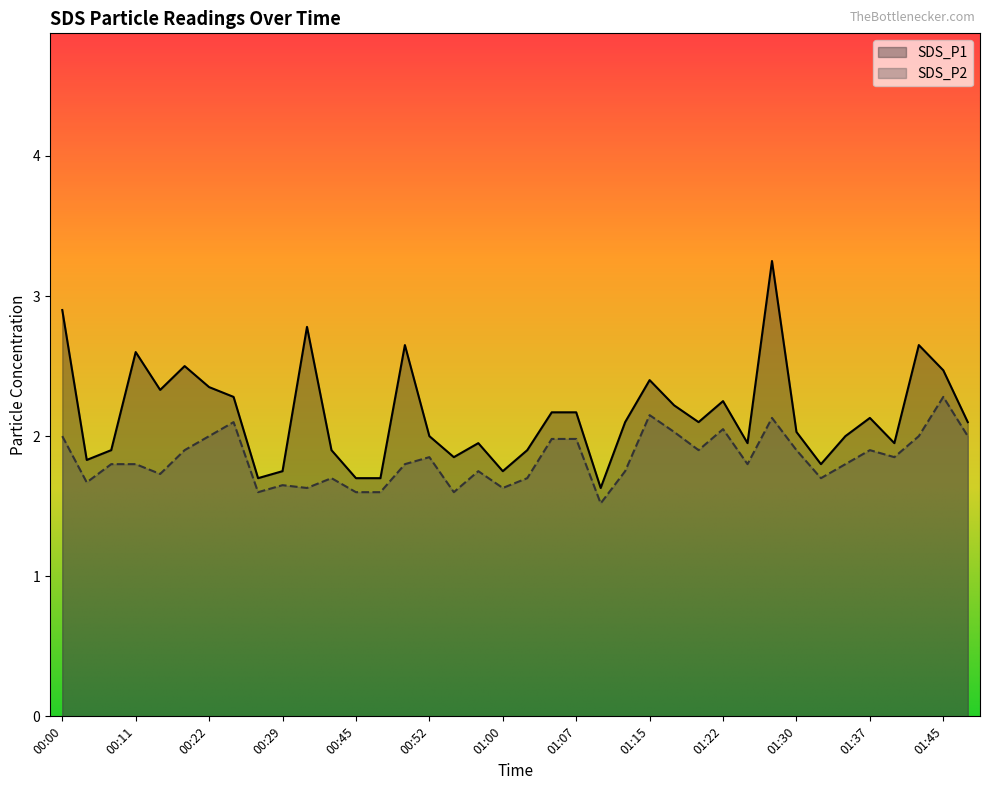

At which category is the sum across all series the highest?

01:27